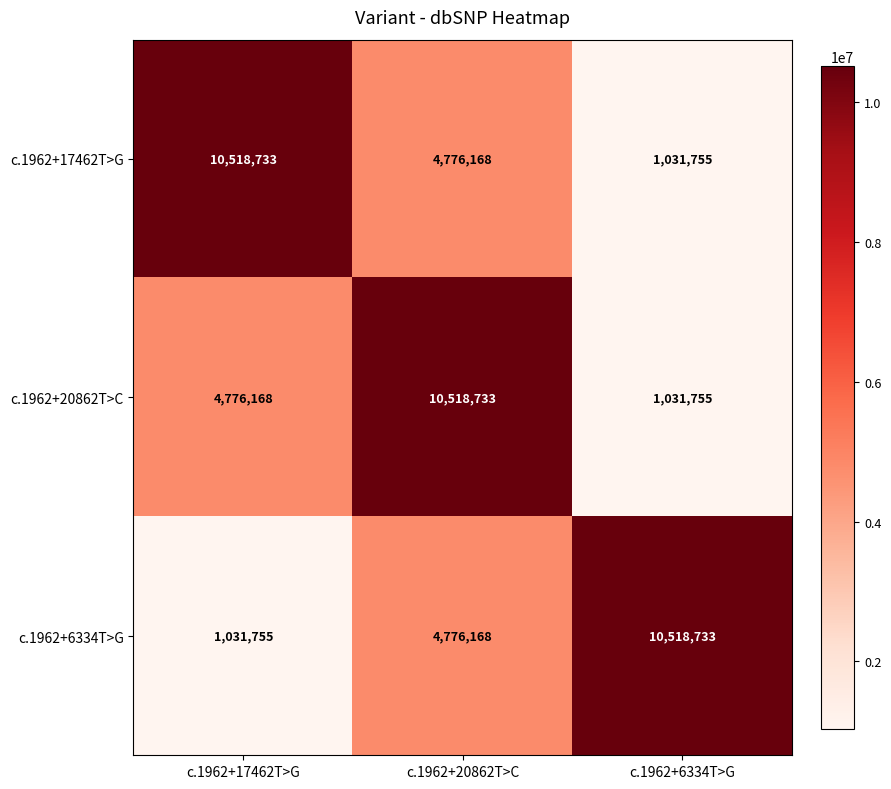

What is the difference between the second highest and minimum values in the c.1962+6334T>G series?

3744413